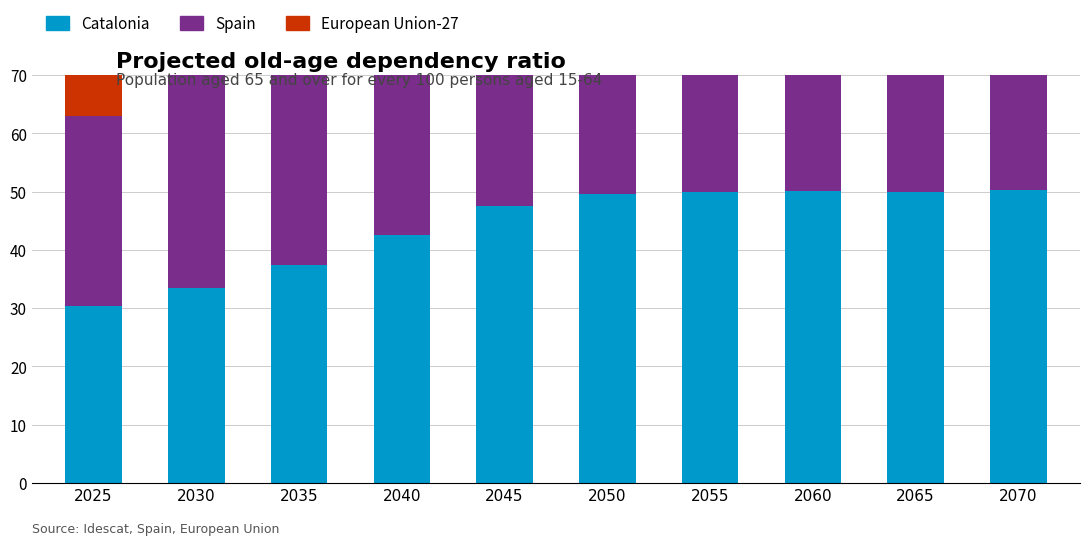

Reading left to right, what are all the values shown in this chart?

Catalonia: 2025=30.4	2030=33.4	2035=37.5	2040=42.6	2045=47.6	2050=49.6	2055=50.0	2060=50.1	2065=50.0	2070=50.3
Spain: 2025=32.6	2030=37.2	2035=42.8	2040=49.4	2045=56.1	2050=59.5	2055=59.8	2060=58.9	2065=57.8	2070=57.5
European Union-27: 2025=35.2	2030=39.1	2035=43.2	2040=46.8	2045=49.8	2050=52.0	2055=53.4	2060=54.0	2065=54.0	2070=54.0